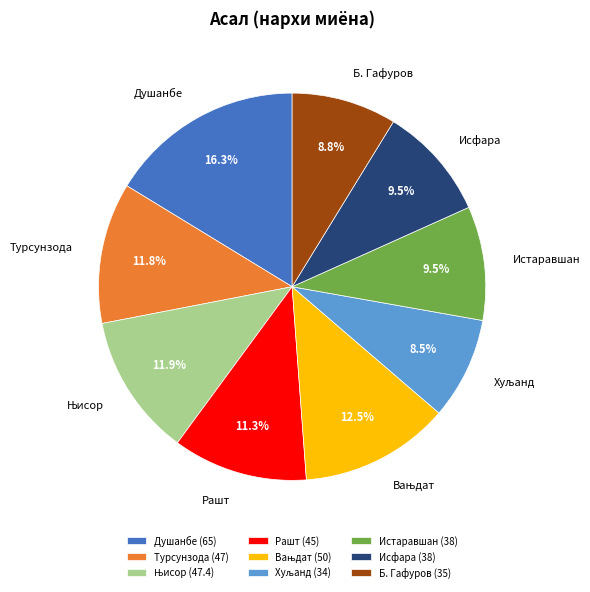

Does Исфара represent more than half of the total?

No